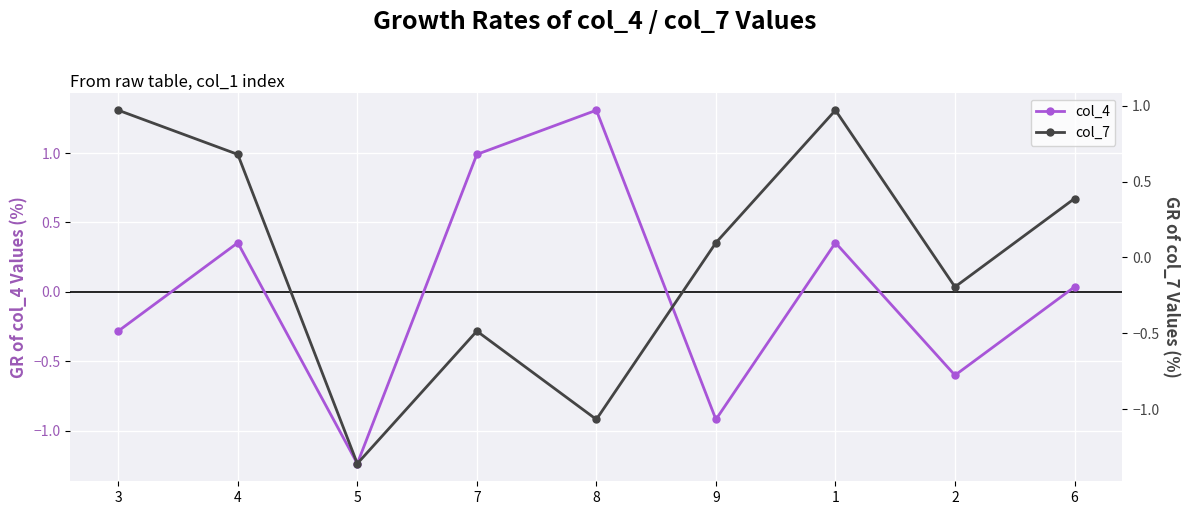

What are all the series names shown in the legend?

col_4, col_7